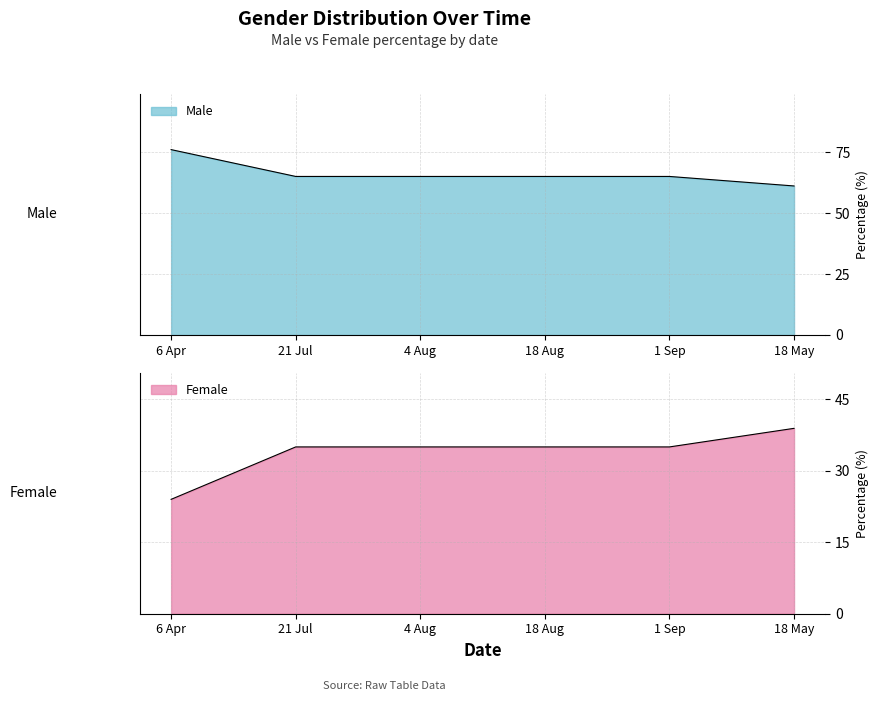

What is the label of the 6th point from the right?

6 Apr